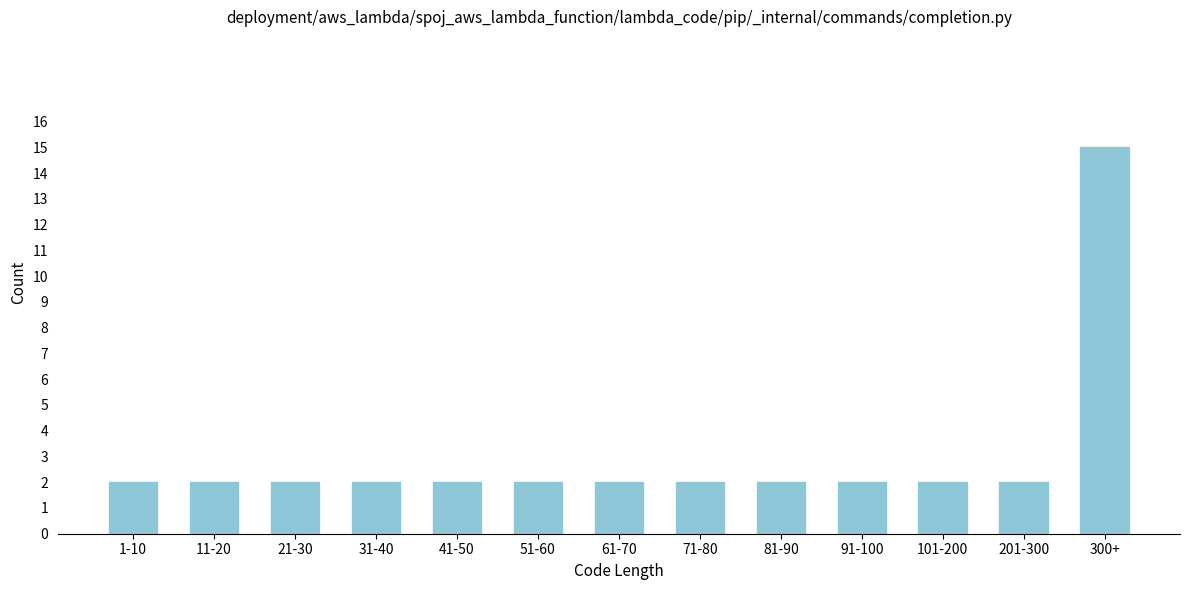

Reading left to right, what are all the values shown in this chart?

1-10=2	11-20=2	21-30=2	31-40=2	41-50=2	51-60=2	61-70=2	71-80=2	81-90=2	91-100=2	101-200=2	201-300=2	300+=15